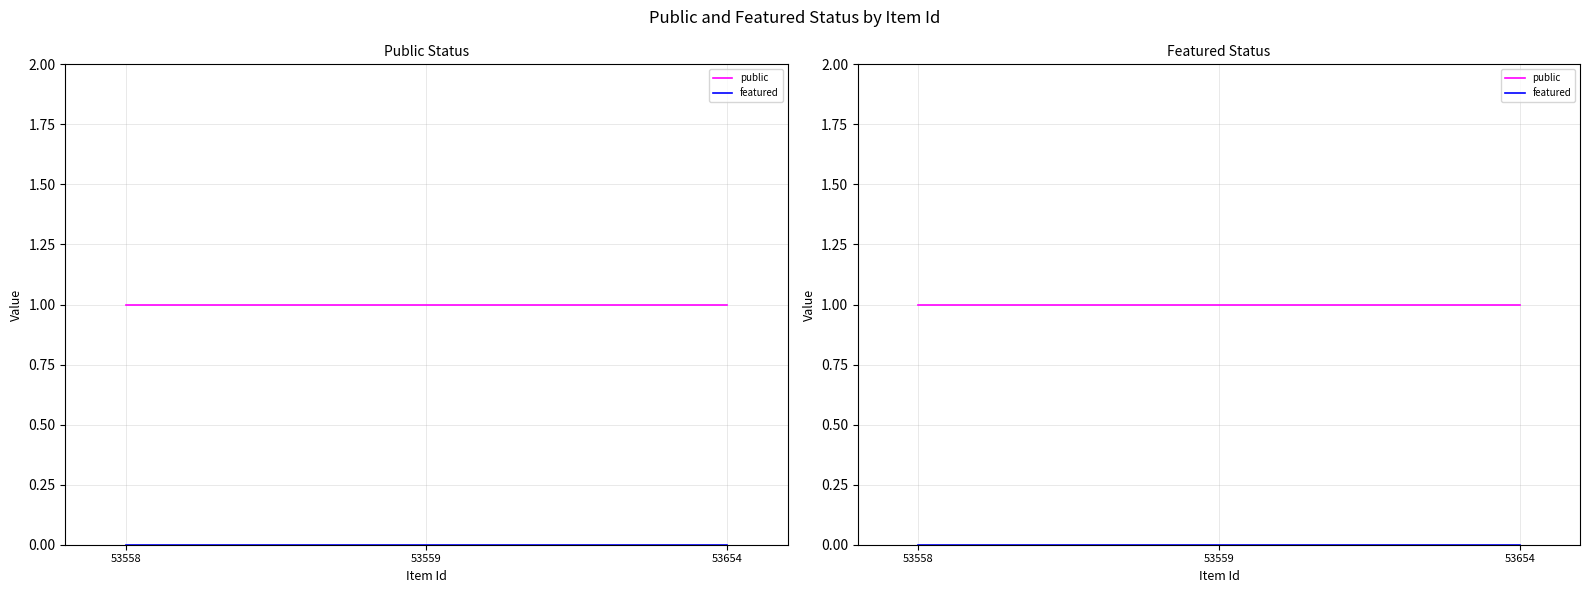

Is this an area chart (filled region under the line)?

No